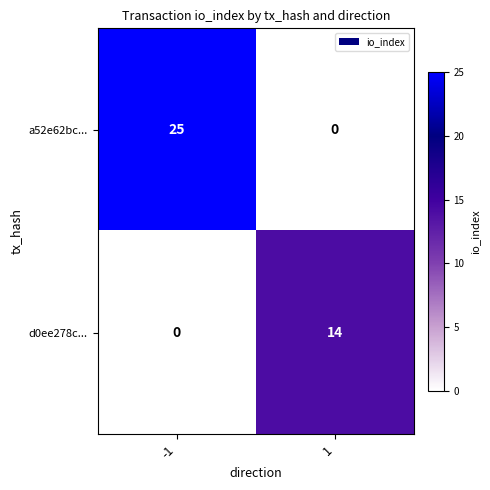

Reading right to left, transcribe all the data shown in this chart.

a52e62bc...: 1=0	-1=25
d0ee278c...: 1=14	-1=0